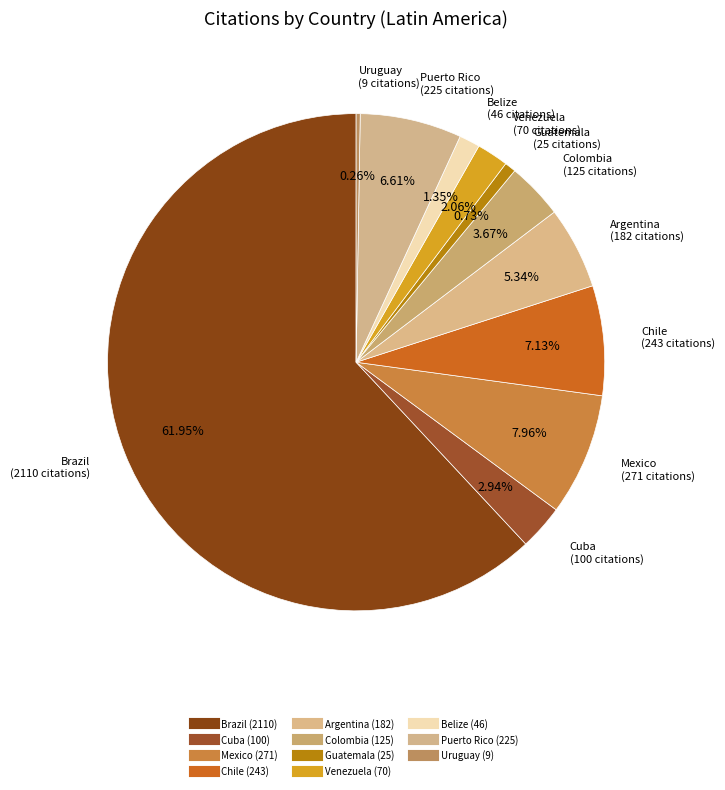

To the nearest percent, what is the average slice percentage?

9%